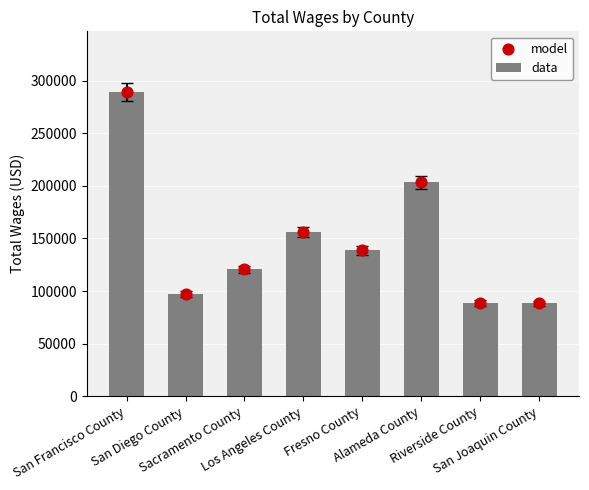

At which category is the sum across all series the highest?

San Francisco County